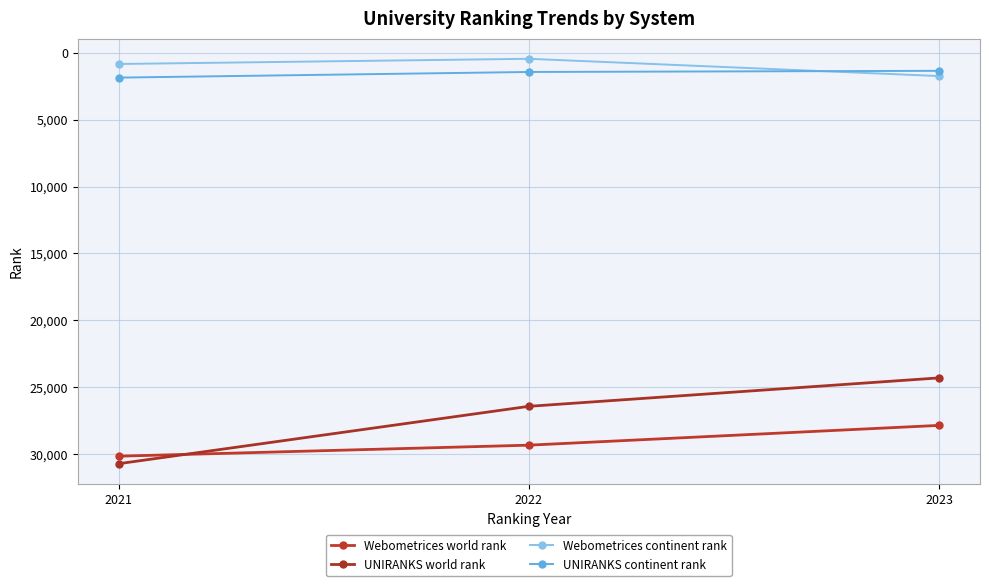

What is the highest value of the UNIRANKS continent rank series?

1848